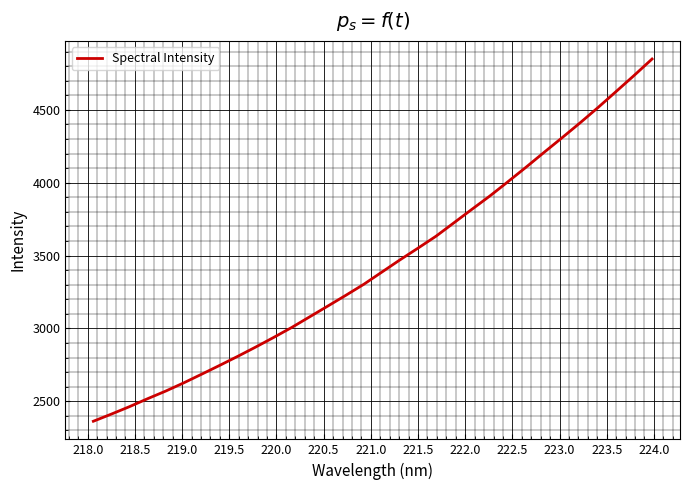

What is the minimum value shown in the chart?

2362.8